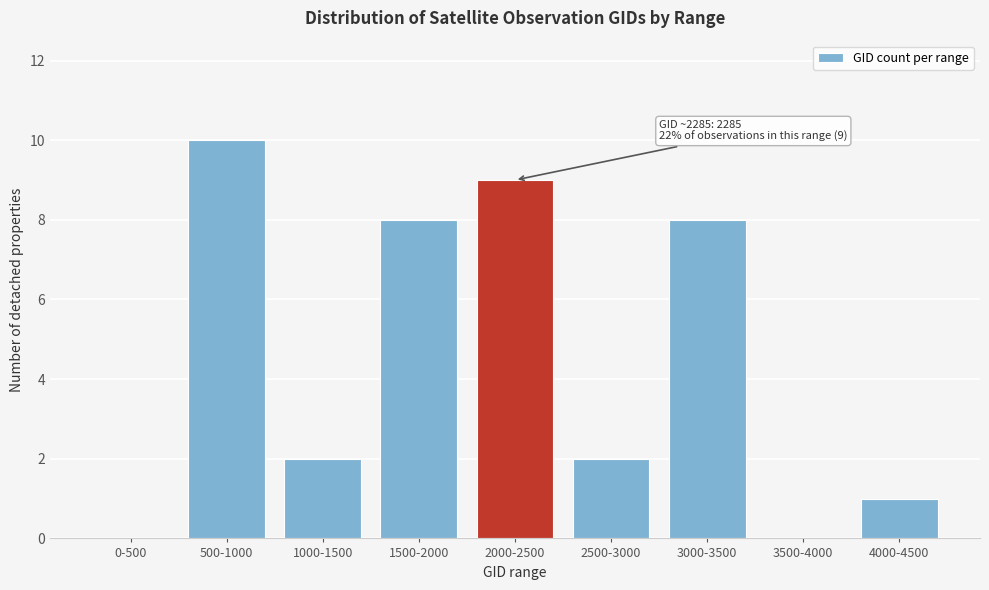

Reading right to left, transcribe all the data shown in this chart.

4000-4500=1	3500-4000=0	3000-3500=8	2500-3000=2	2000-2500=9	1500-2000=8	1000-1500=2	500-1000=10	0-500=0